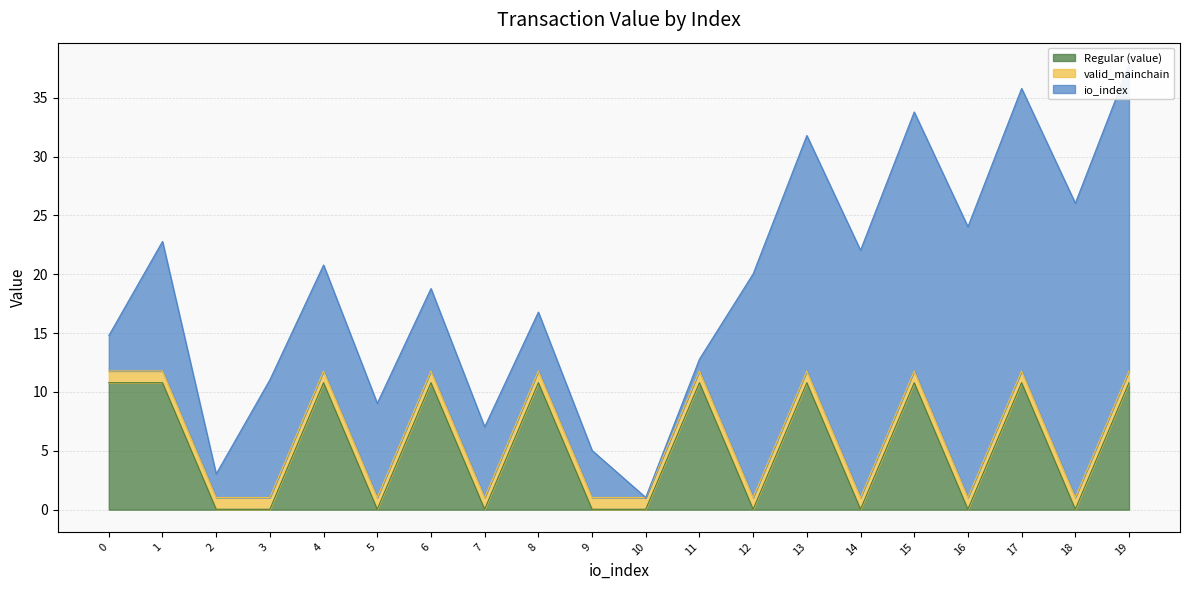

At which category does the chart reach its peak across all series?

19